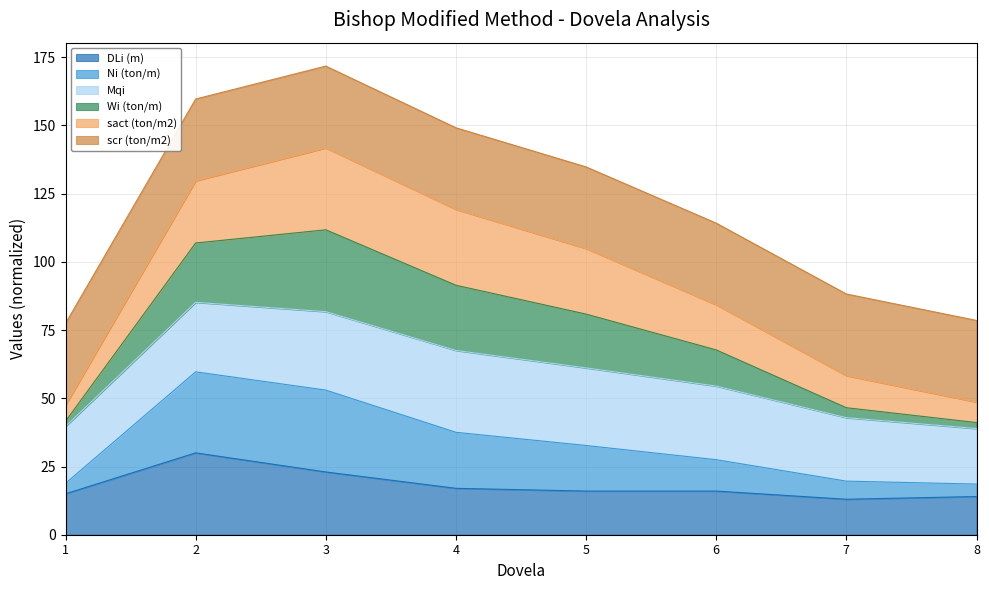

What is the total value across all series at 6?

114.2